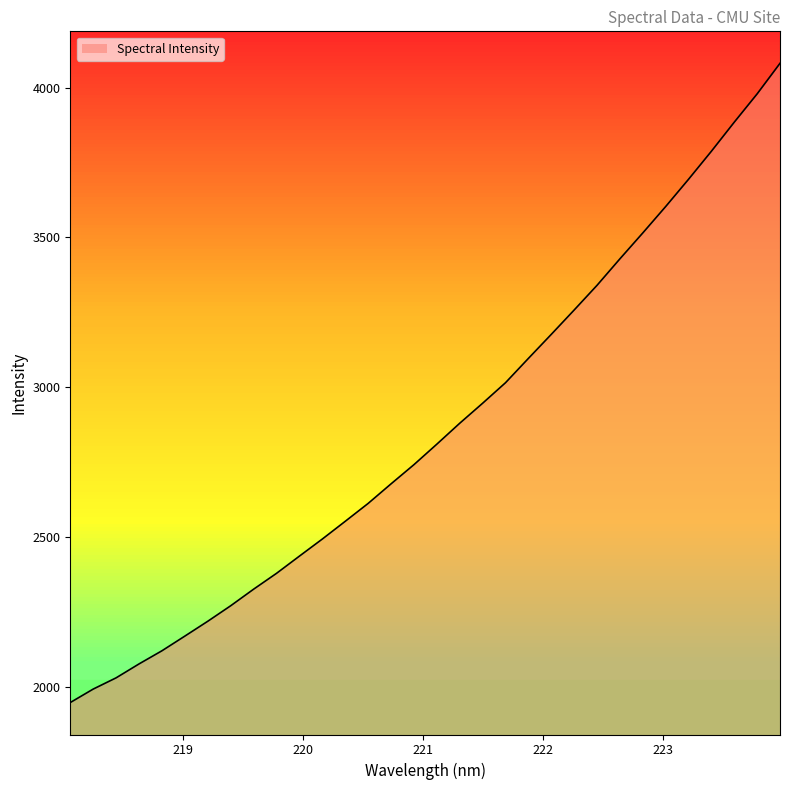

What is the smallest value displayed?

1947.6